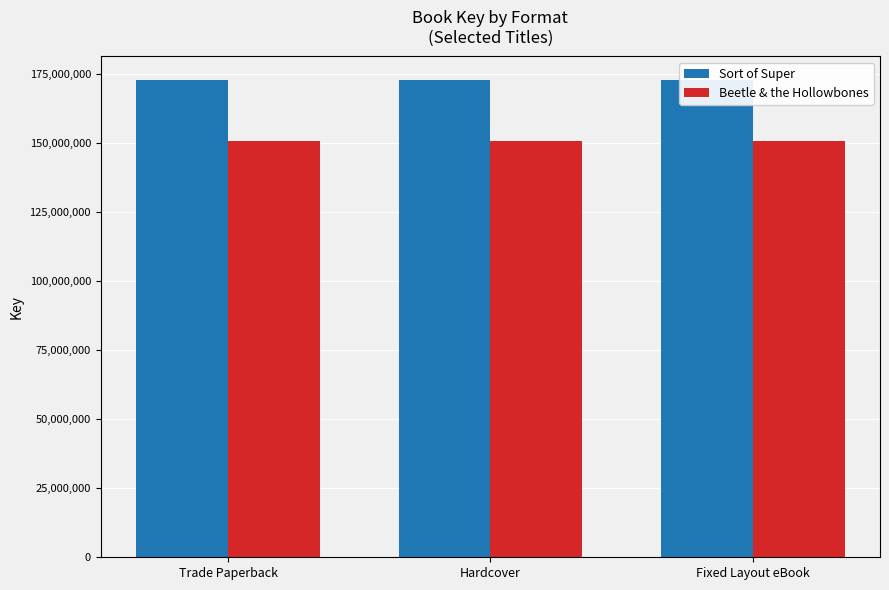

Reading right to left, extract all data points from this chart.

Sort of Super: 172836385	172836385	172836385
Beetle & the Hollowbones: 150812389	150812389	150812389